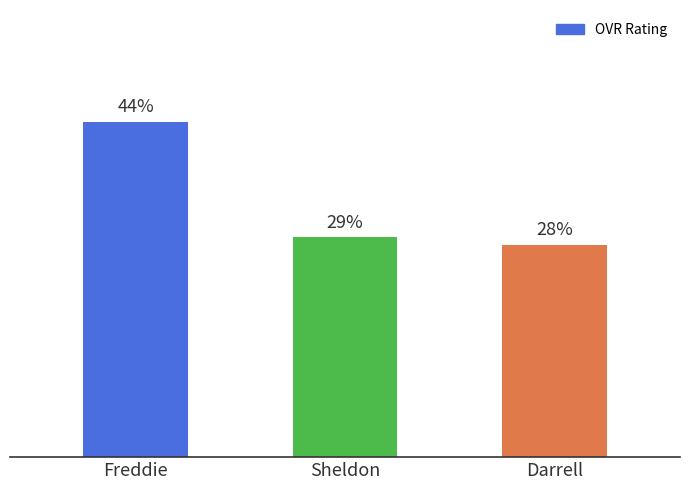

What is the ratio of the value at Sheldon to the value at Darrell?

1.0